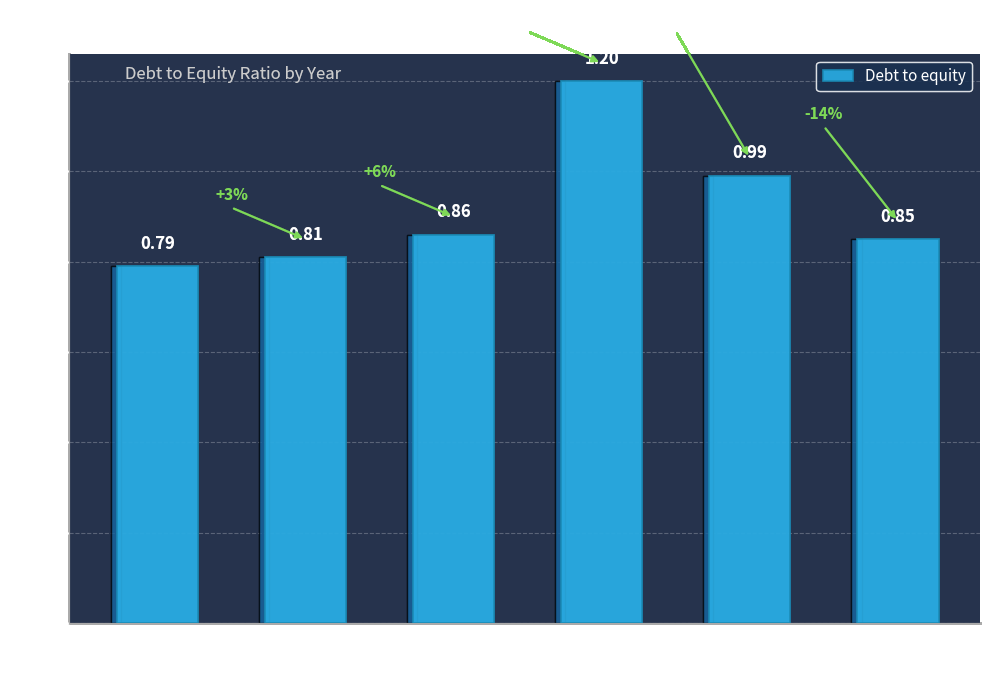

What is the difference between the maximum and second lowest values?

0.4